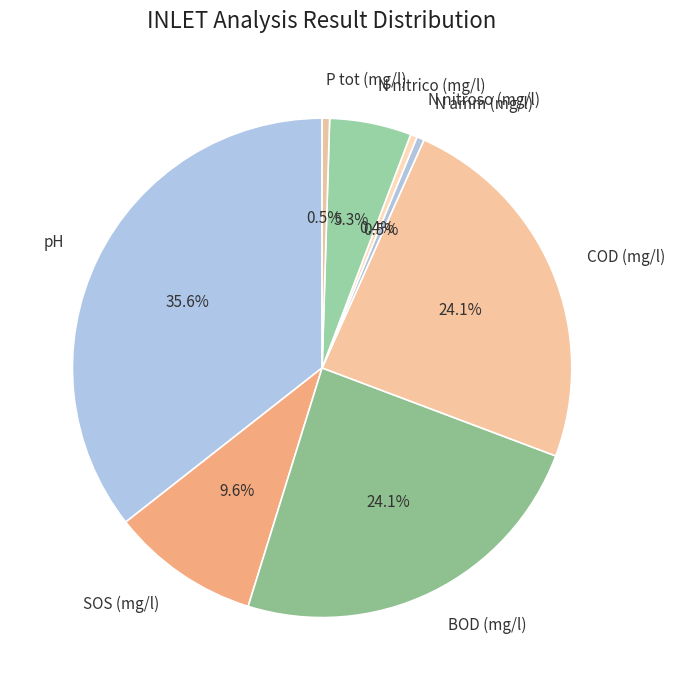

What percentage is the COD (mg/l) slice, to the nearest percent?

24%